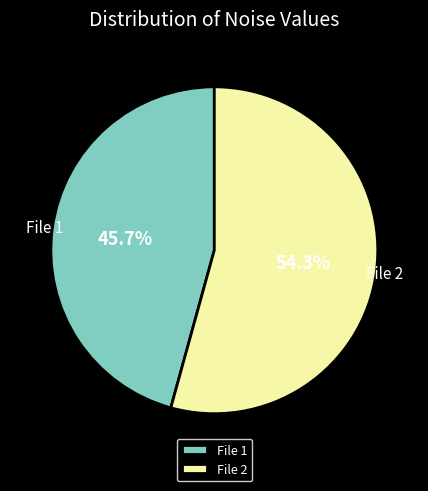

What percentage is NOT represented by File 1?

54.3%